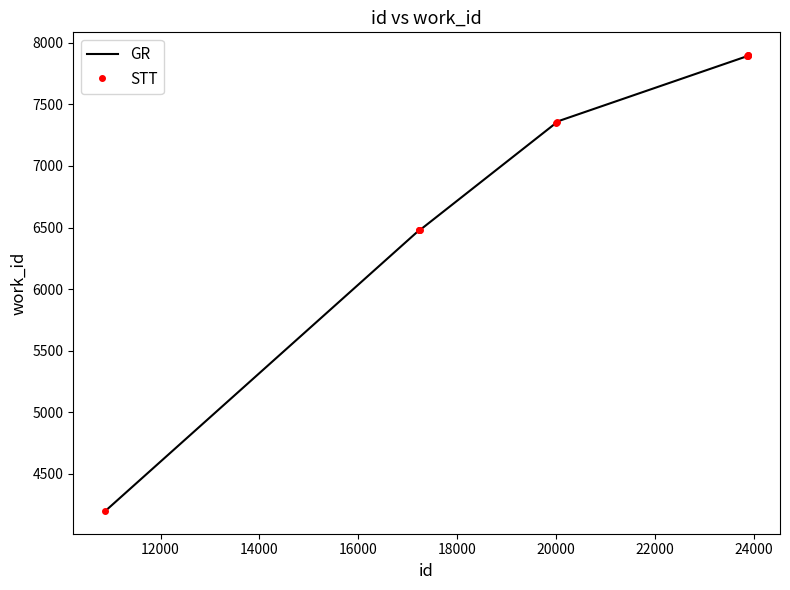

Reading left to right, extract all data points from this chart.

GR: 4200	6479	6479	6479	7350	7359	7891	7895	7898	7899
STT: 4200	6479	6479	6479	7350	7359	7891	7895	7898	7899